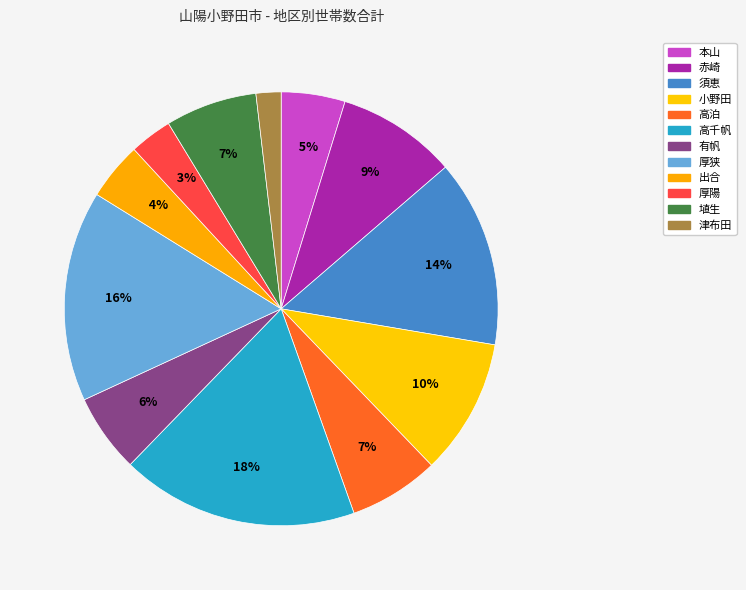

Do 須恵 and 高千帆 together represent more than half of the pie?

No